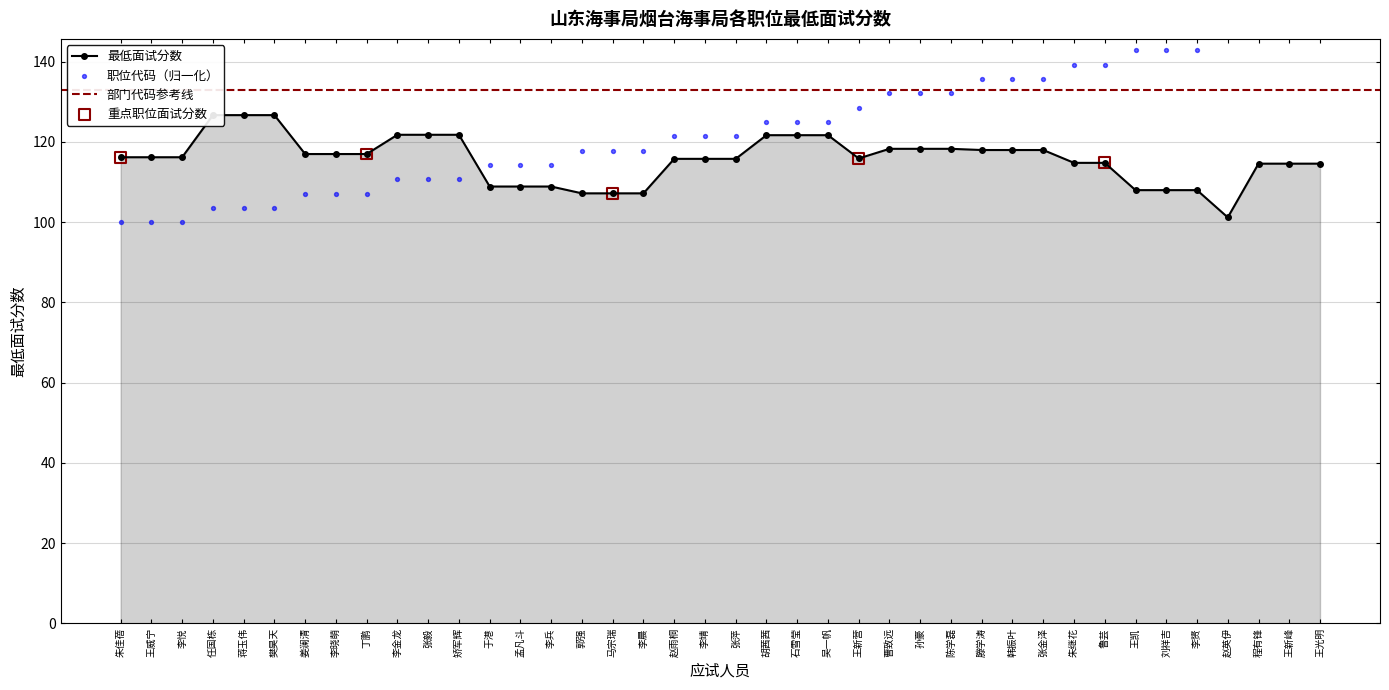

Which series has the largest total across all categories?

职位代码